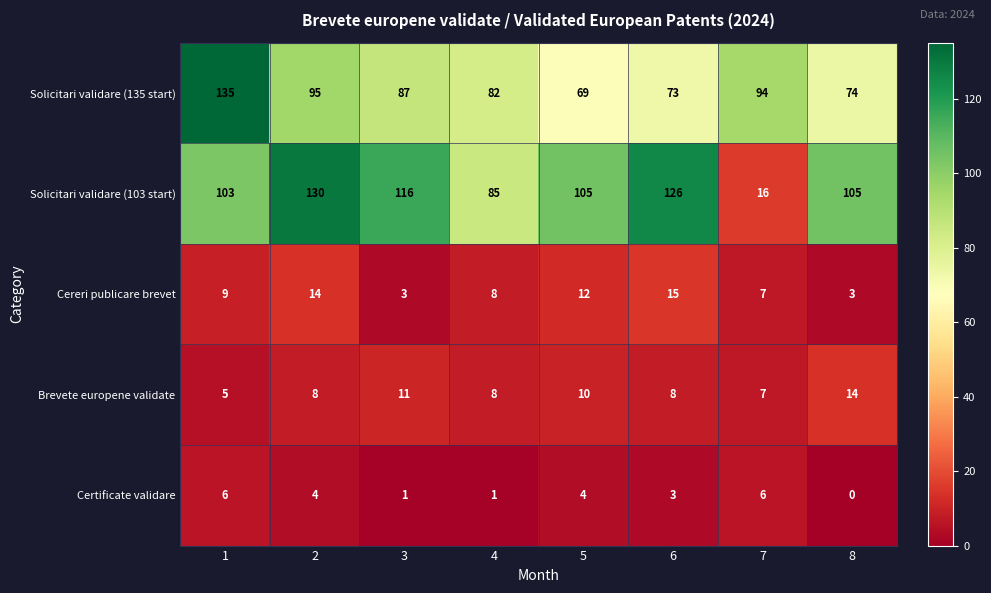

What is the difference between the second highest and second lowest values in the Certificate validare series?

5